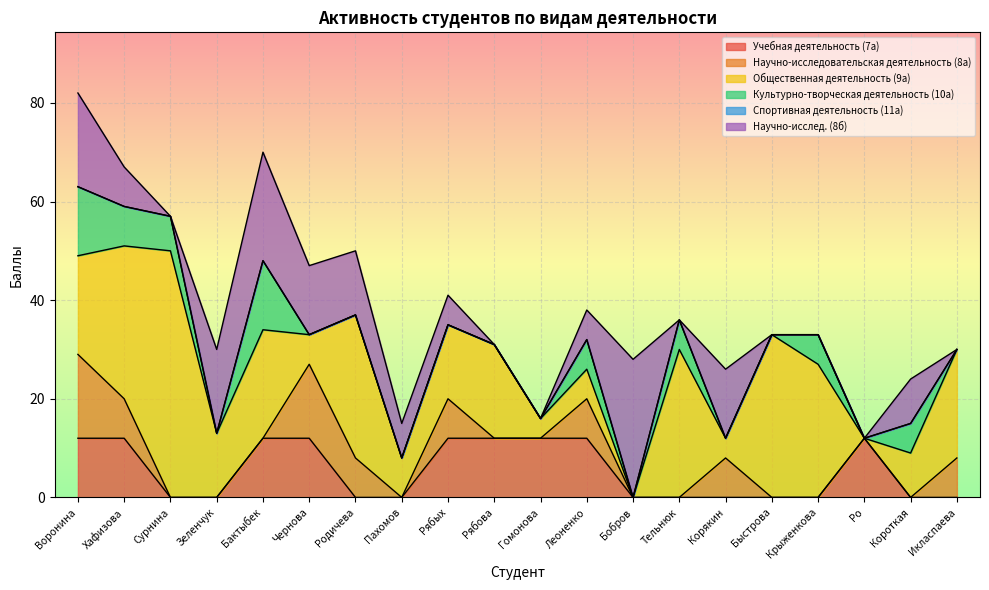

True or false: Общественная деятельность (9а) has more than 2 interior local peaks.

True